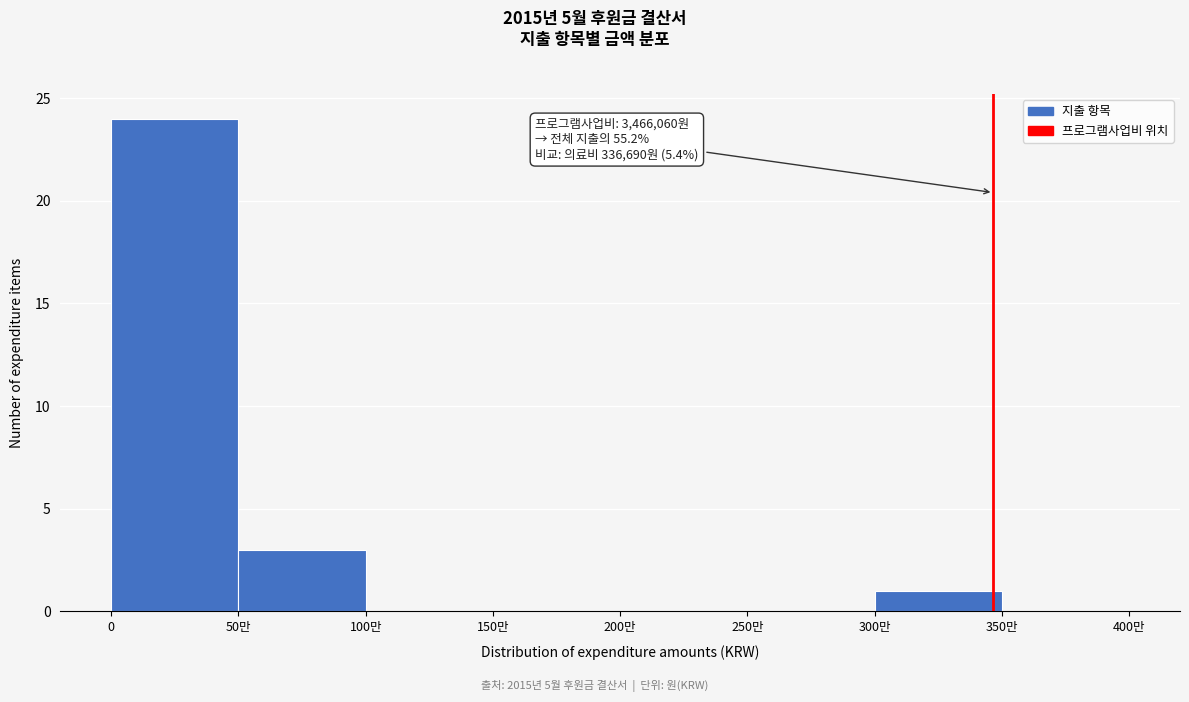

Reading left to right, transcribe all the data shown in this chart.

0=24	50만=3	100만=0	150만=0	200만=0	250만=0	300만=1	350만=0